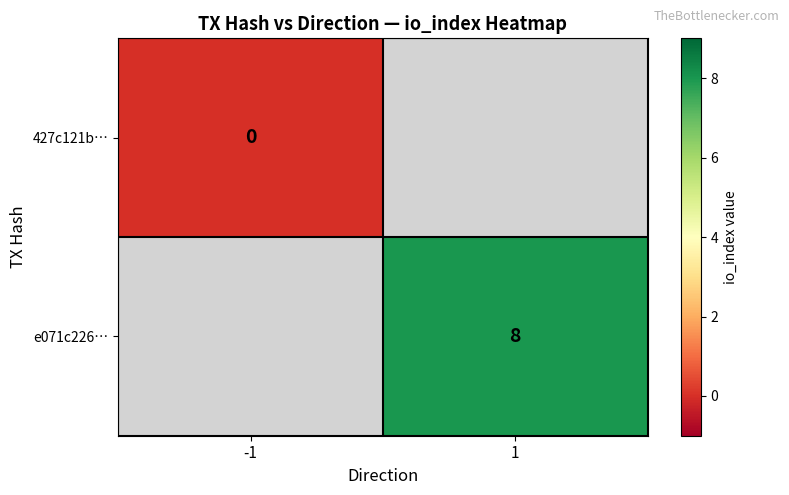

The e071c226… series shows 11 at 1. True or false?

False